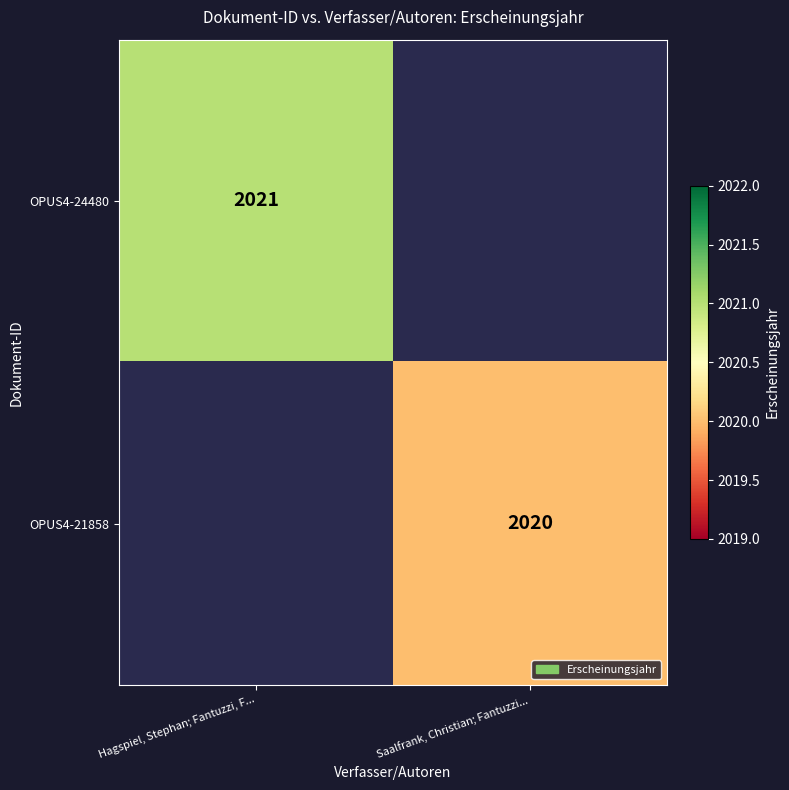

Is it true that OPUS4-21858 equals 2020 at Saalfrank, Christian; Fantuzzi...?

True